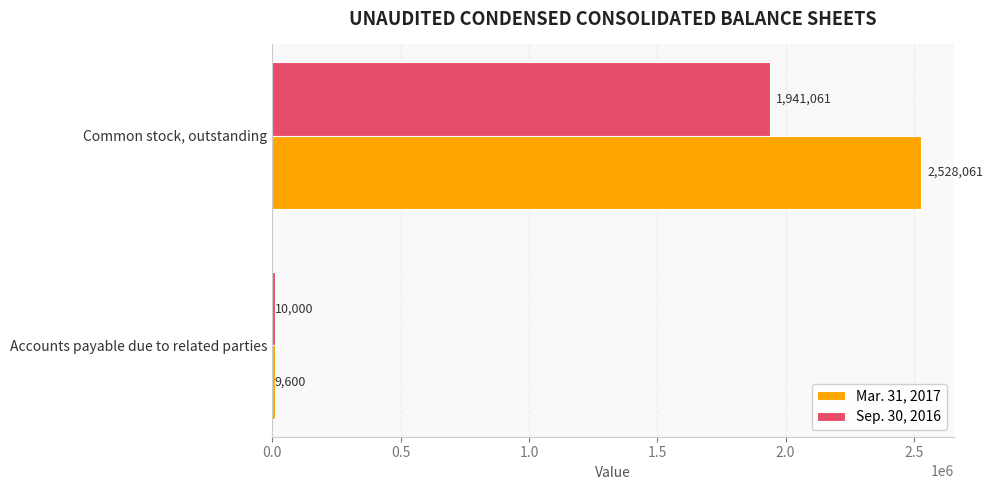

At which category is the sum across all series the highest?

Common stock, outstanding